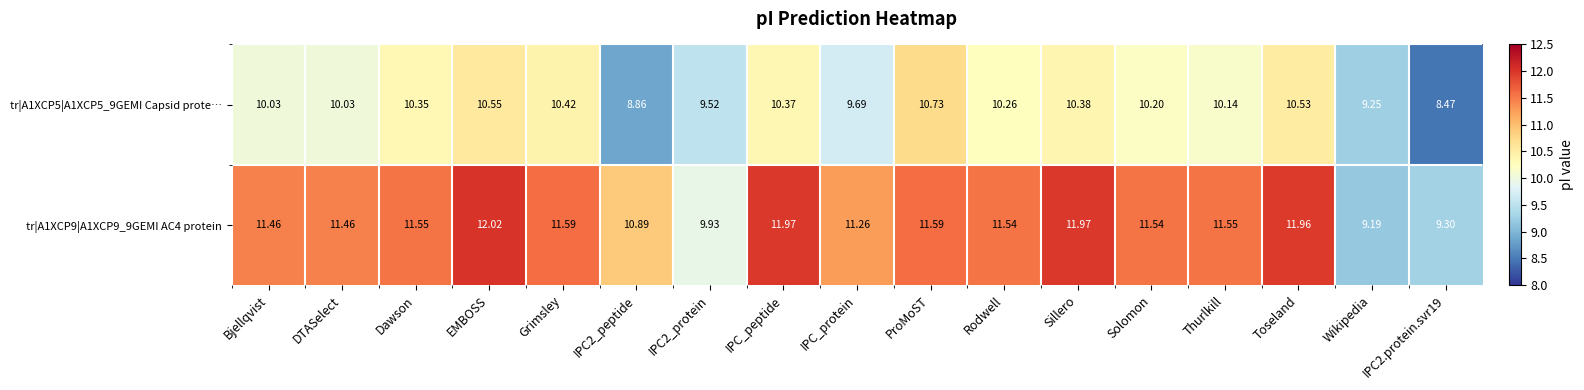

Which label corresponds to the largest value in the chart?

EMBOSS